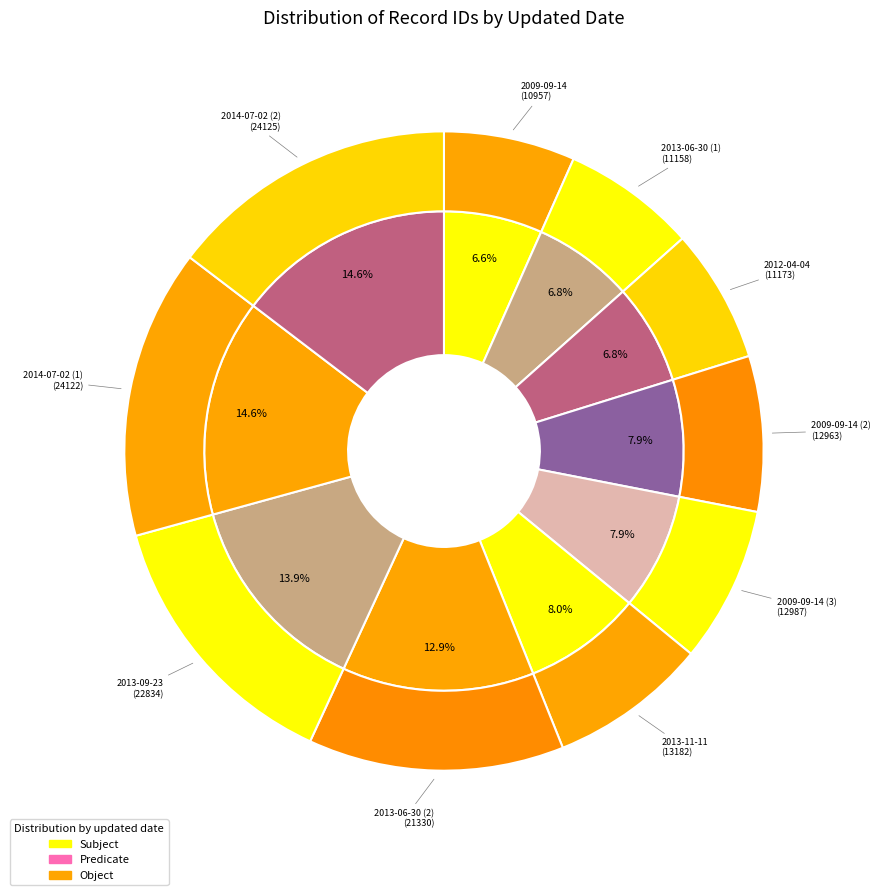

What is the change in value from 2013-06-30 (1) to 2009-09-14 (2)?

+1805